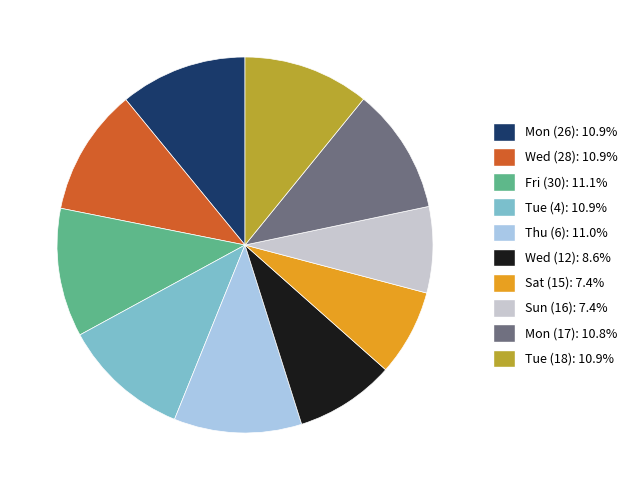

True or false: Mon (17) accounts for 11% of the total.

True